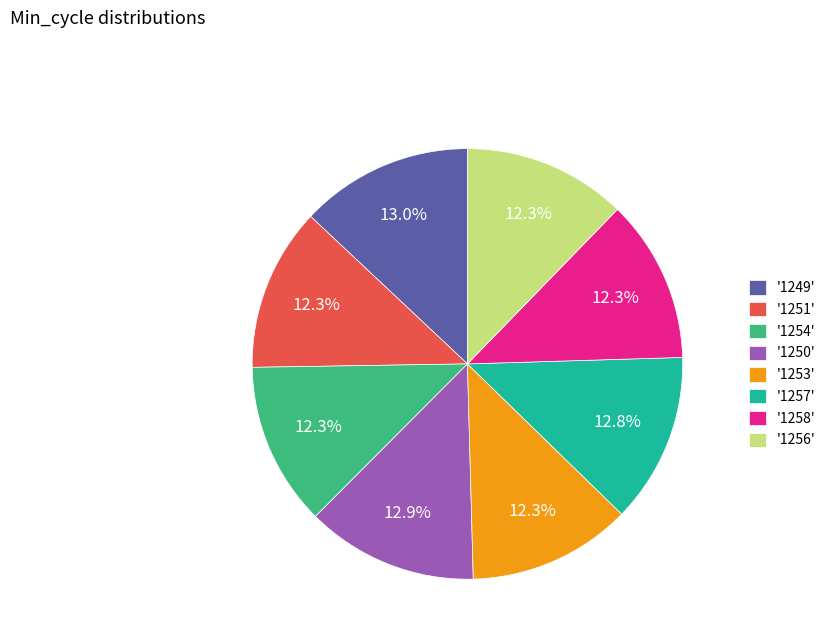

Which has a higher value, '1250' or '1251'?

'1250'